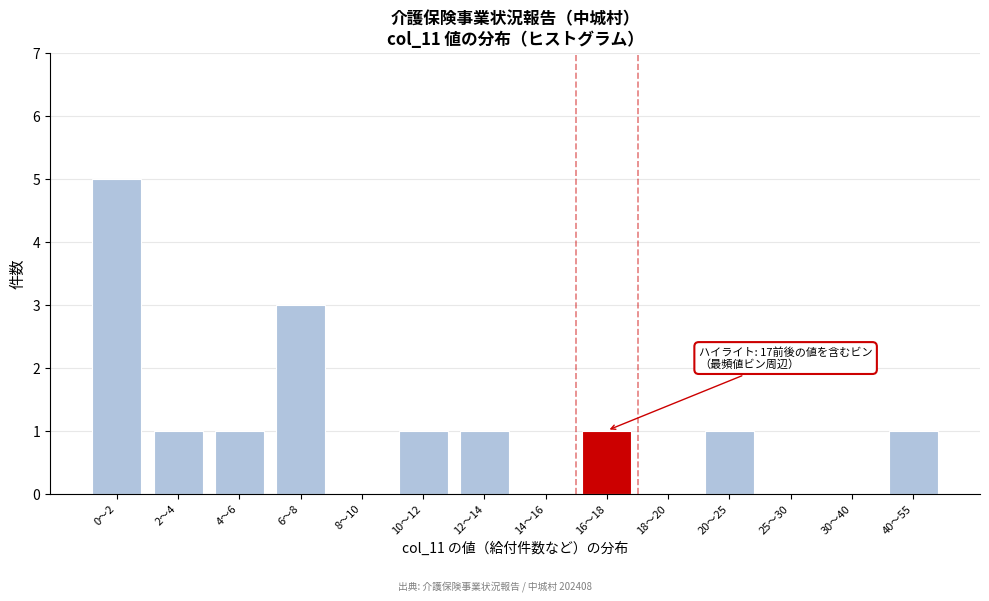

Reading left to right, list all the values displayed in this chart.

0〜2=5	2〜4=1	4〜6=1	6〜8=3	8〜10=0	10〜12=1	12〜14=1	14〜16=0	16〜18=1	18〜20=0	20〜25=1	25〜30=0	30〜40=0	40〜55=1